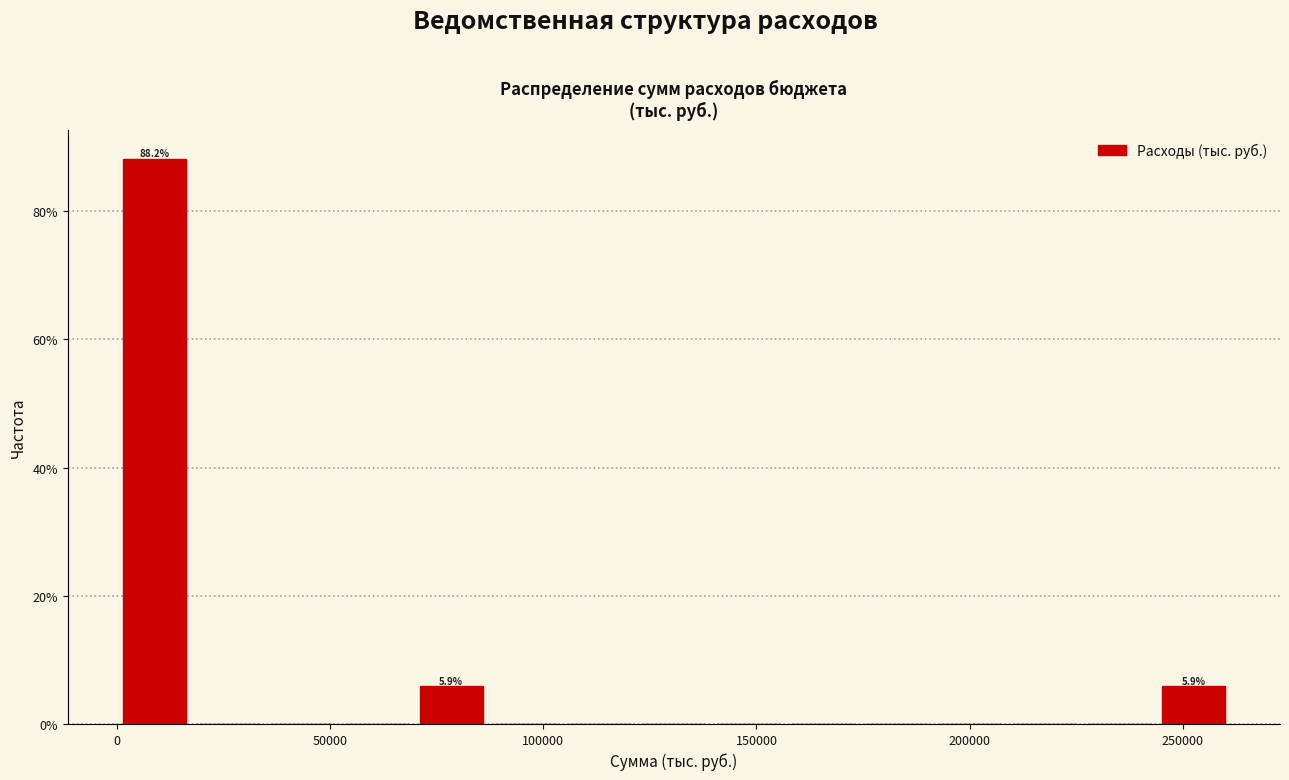

Around what value on the x-axis is the tallest bar? Give the approximate position of its centre, as read against the axis.

10000